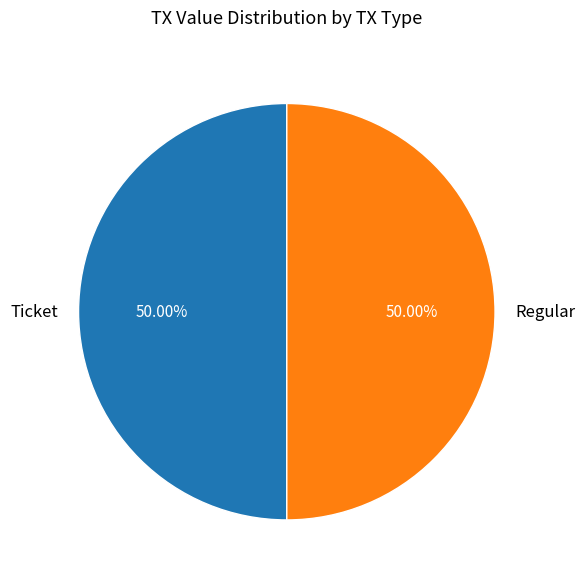

Combined, do Regular and Ticket account for over 50%?

Yes